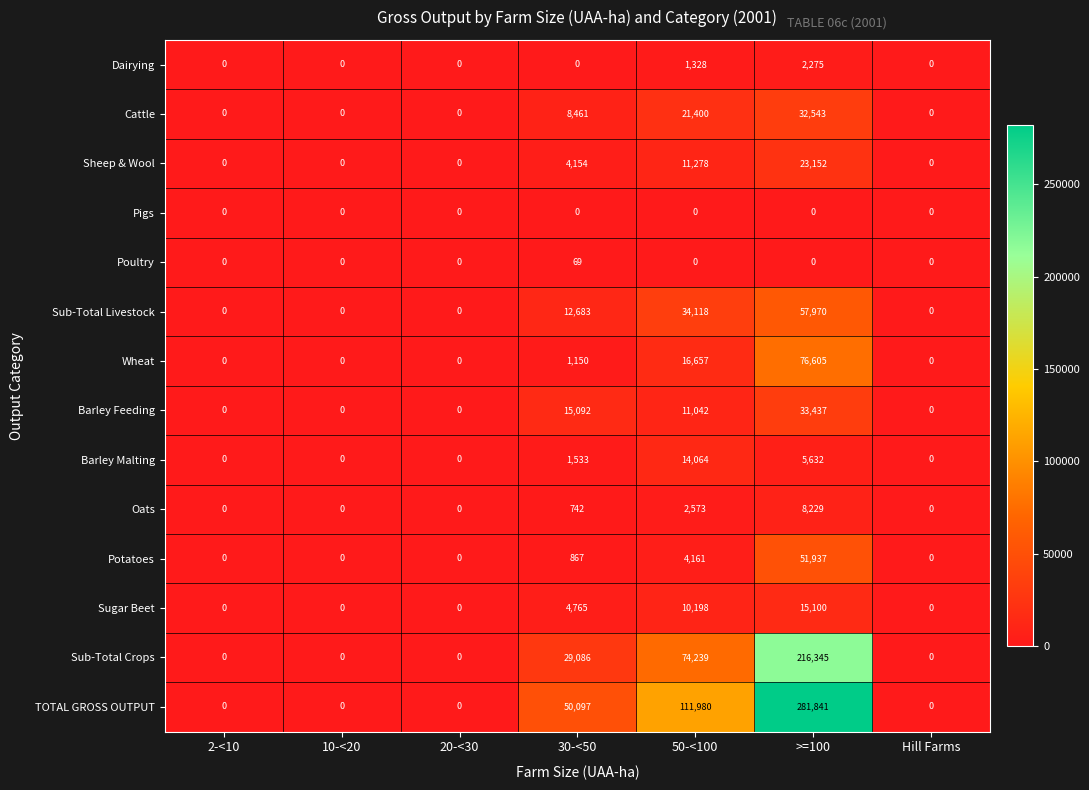

What is the total value across all series at 30-<50?

128699